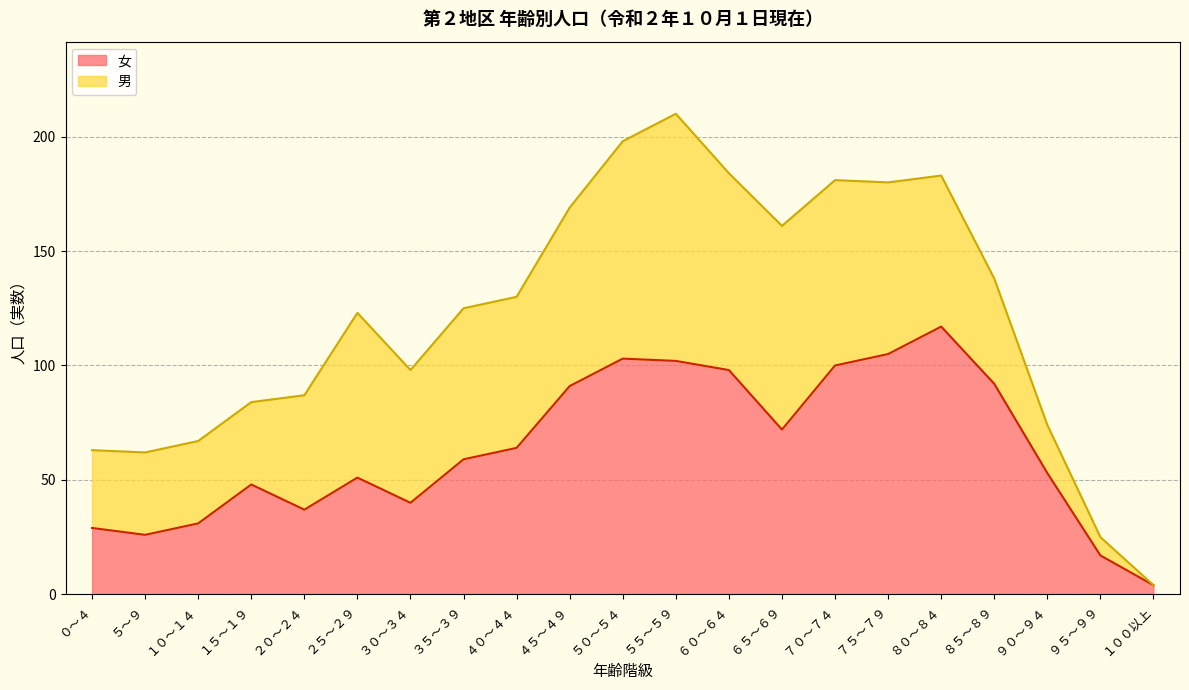

Does the chart display data point markers on the line(s)?

No